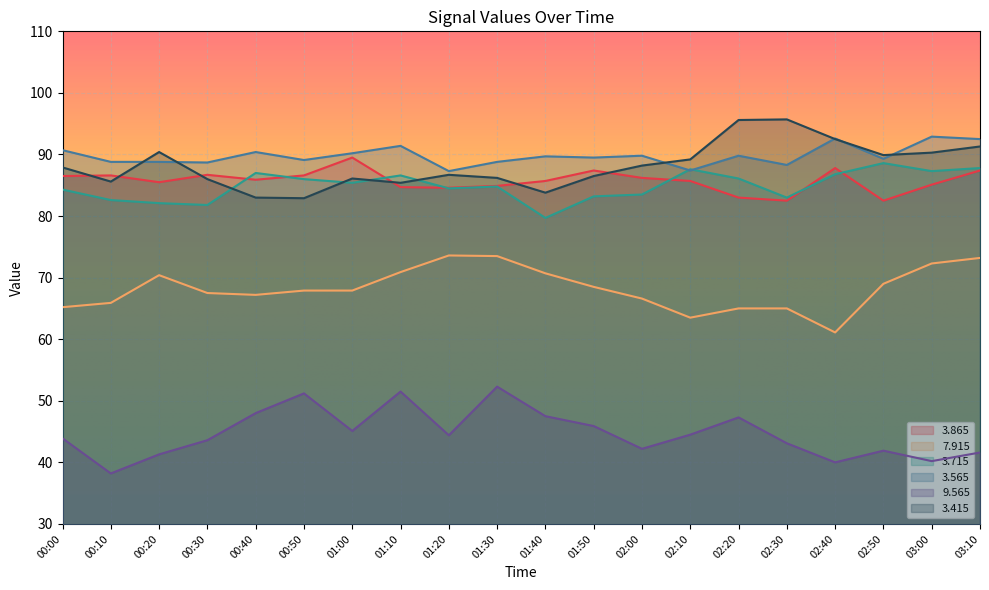

At which label is   3.415 closest to 89?

02:10